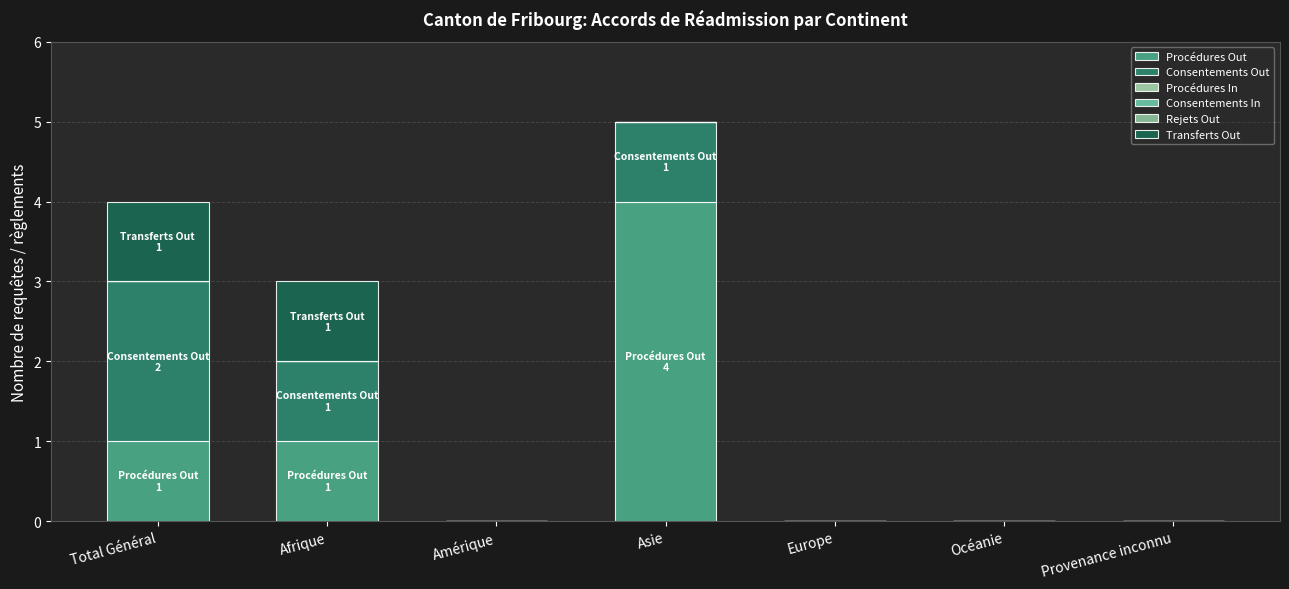

Are the bars grouped side by side (vs. stacked)?

No